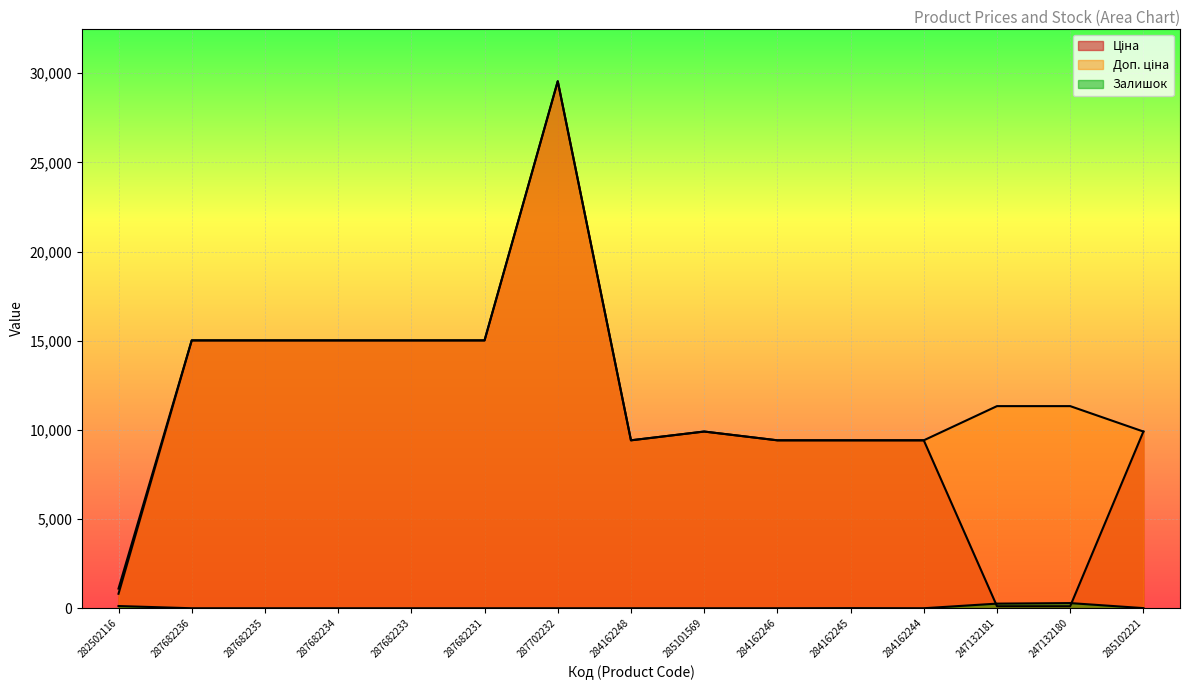

Which series has the largest total across all categories?

Доп. ціна